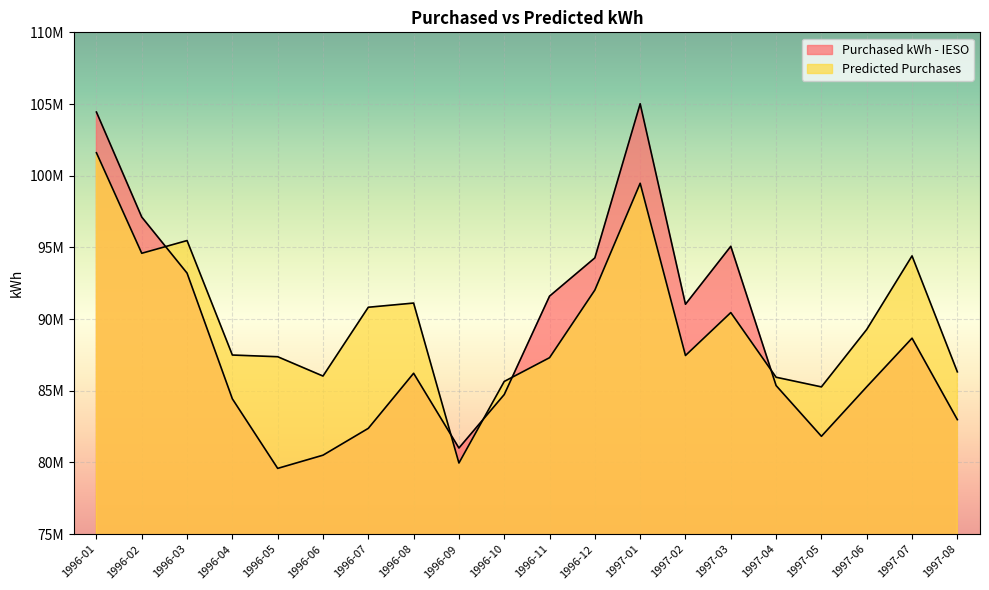

Reading left to right, extract all data points from this chart.

Purchased kWh - IESO: 1996-01=104439190	1996-02=97116320	1996-03=93206737	1996-04=84435799	1996-05=79585420	1996-06=80505911	1996-07=82378016	1996-08=86219874	1996-09=81006662	1996-10=84736264	1996-11=91599265	1996-12=94268053	1997-01=105017710	1997-02=91033887	1997-03=95075286	1997-04=85363047	1997-05=81823270	1997-06=85276289	1997-07=88667230	1997-08=82986440
Predicted Purchases: 1996-01=101600262	1996-02=94589895	1996-03=95475764	1996-04=87491678	1996-05=87373881	1996-06=86025331	1996-07=90824297	1996-08=91116477	1996-09=79960537	1996-10=85649277	1996-11=87306654	1996-12=92024569	1997-01=99473388	1997-02=87460059	1997-03=90453599	1997-04=85943289	1997-05=85269640	1997-06=89274504	1997-07=94406690	1997-08=86319620